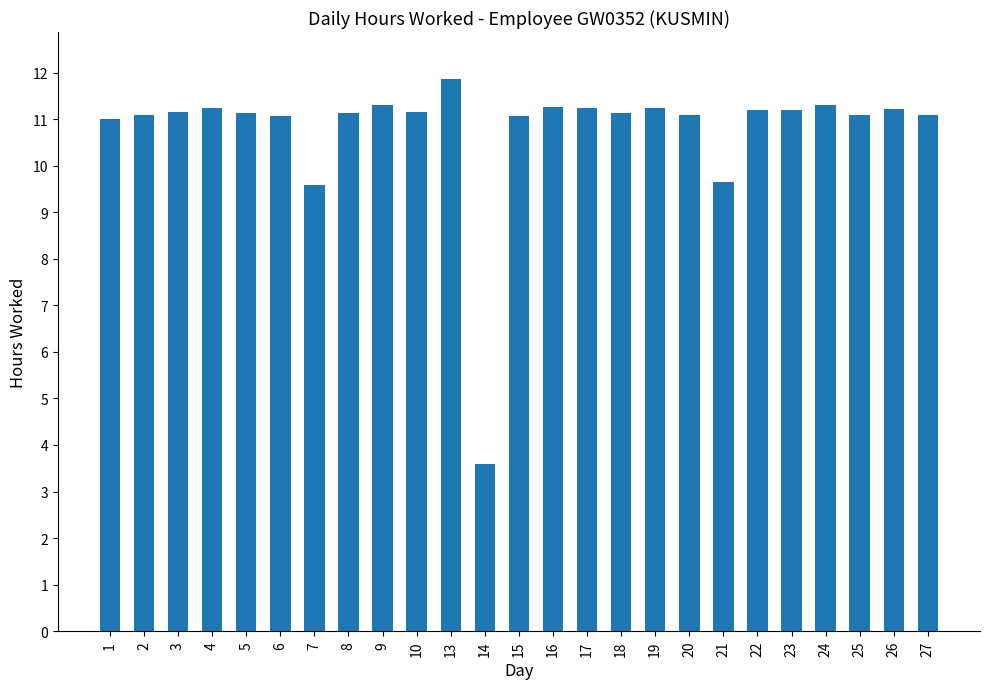

Which label corresponds to the largest value in the chart?

13